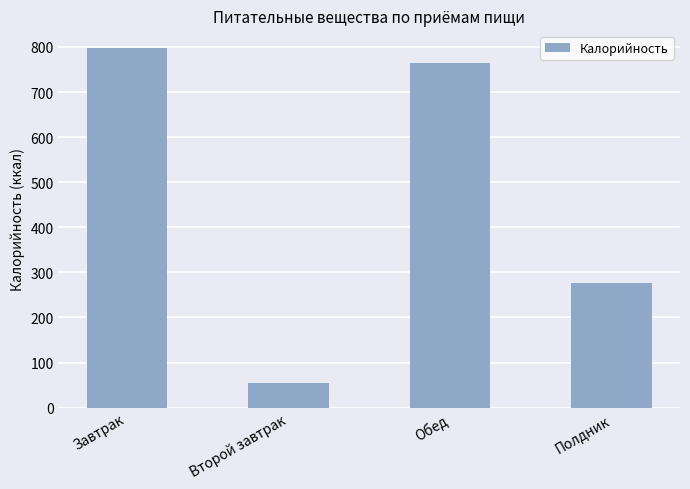

What is the difference between the maximum and minimum values?

742